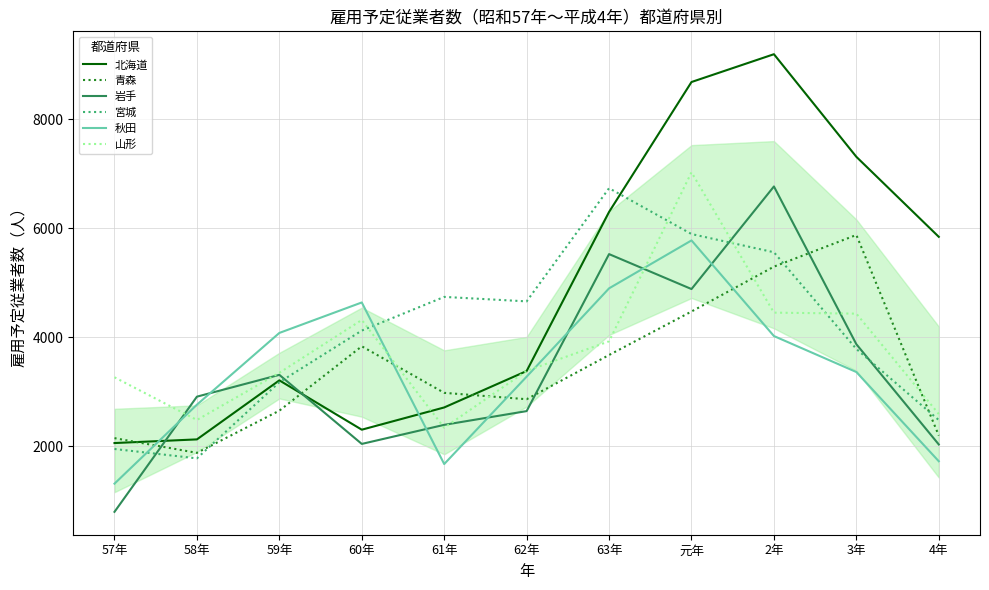

What is the smallest value displayed?

796